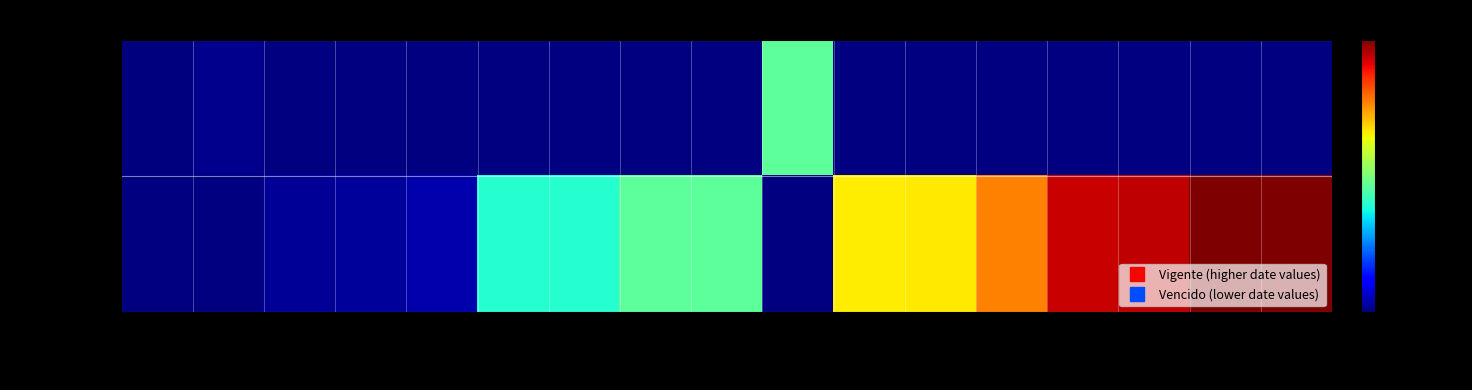

List the series in order of their peak value, lowest first.

Vigente, Vencido